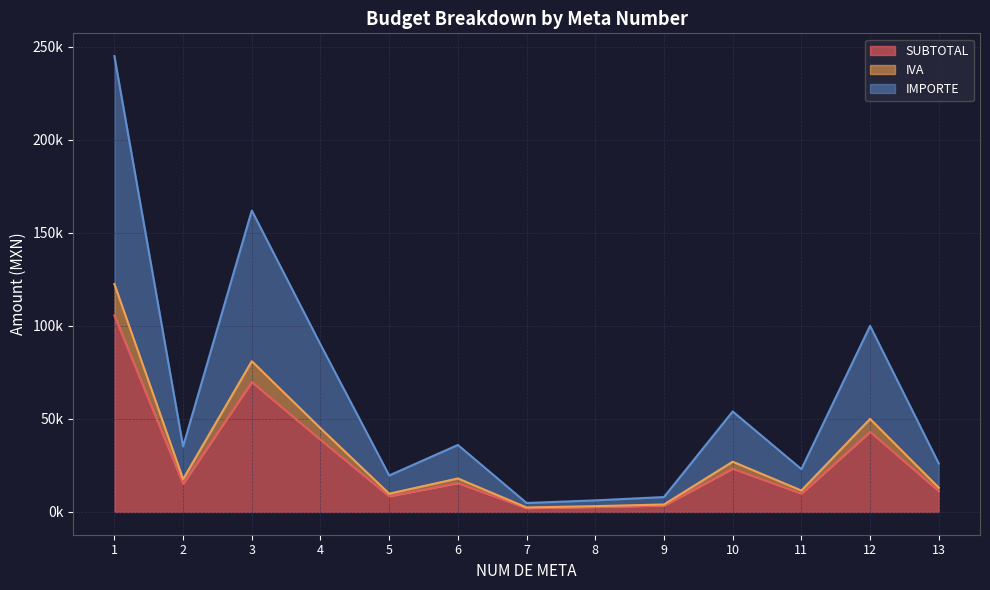

What is the sum of all SUBTOTAL values?

349051.7